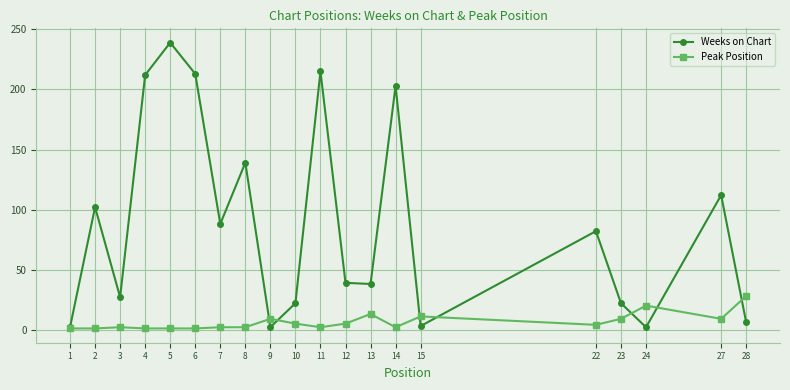

What is the value of the Weeks on Chart point at the 11th from the left?

215